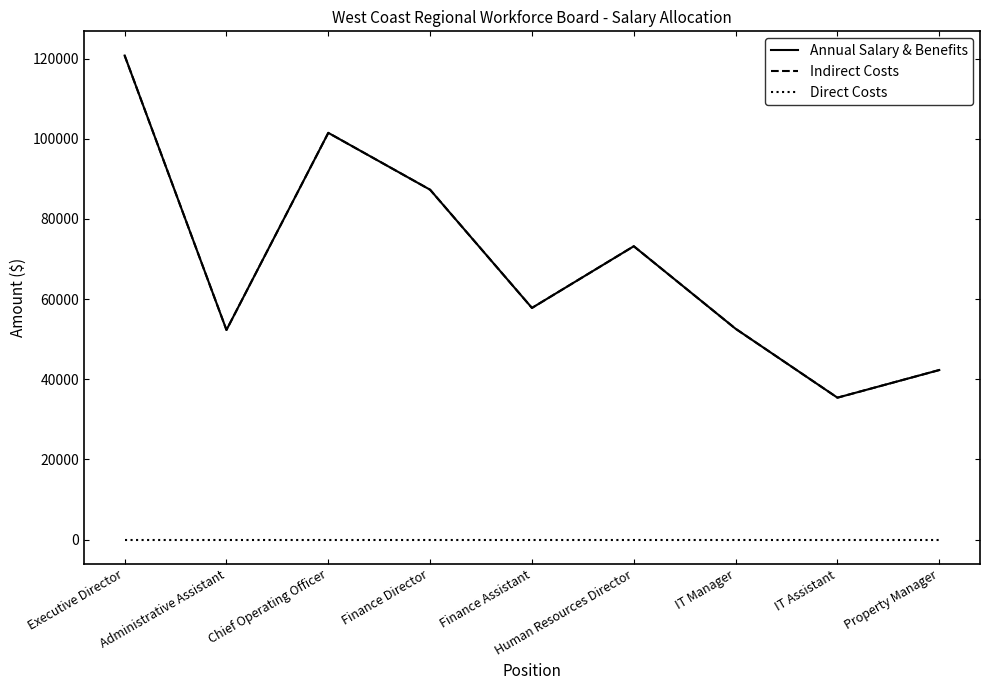

Does the chart display data point markers on the line(s)?

No